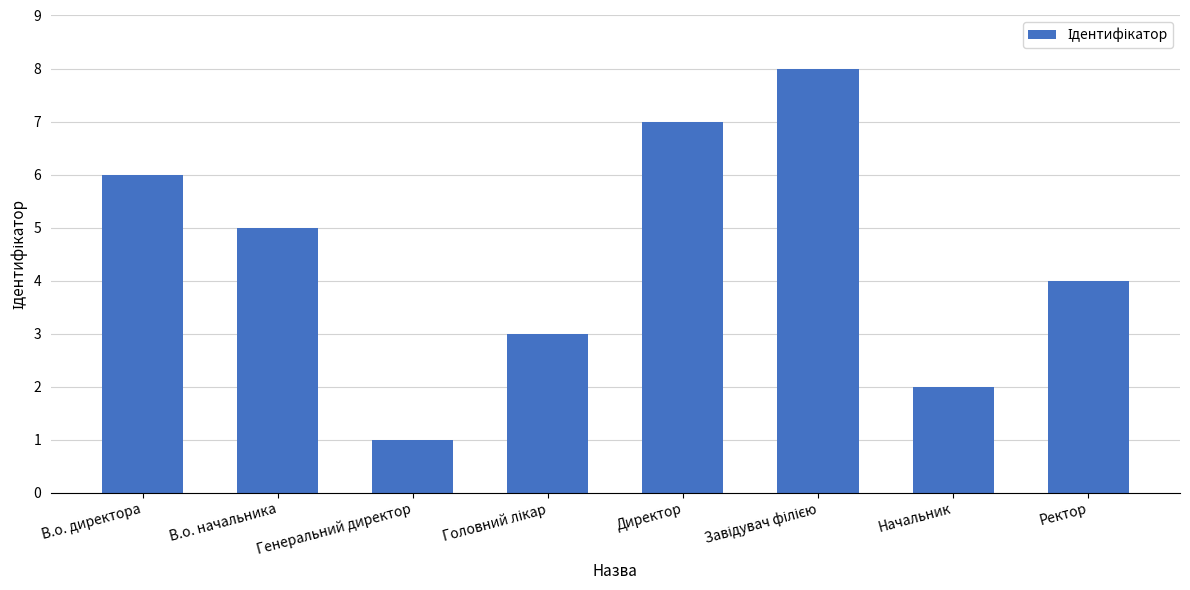

What is the greatest value displayed?

8